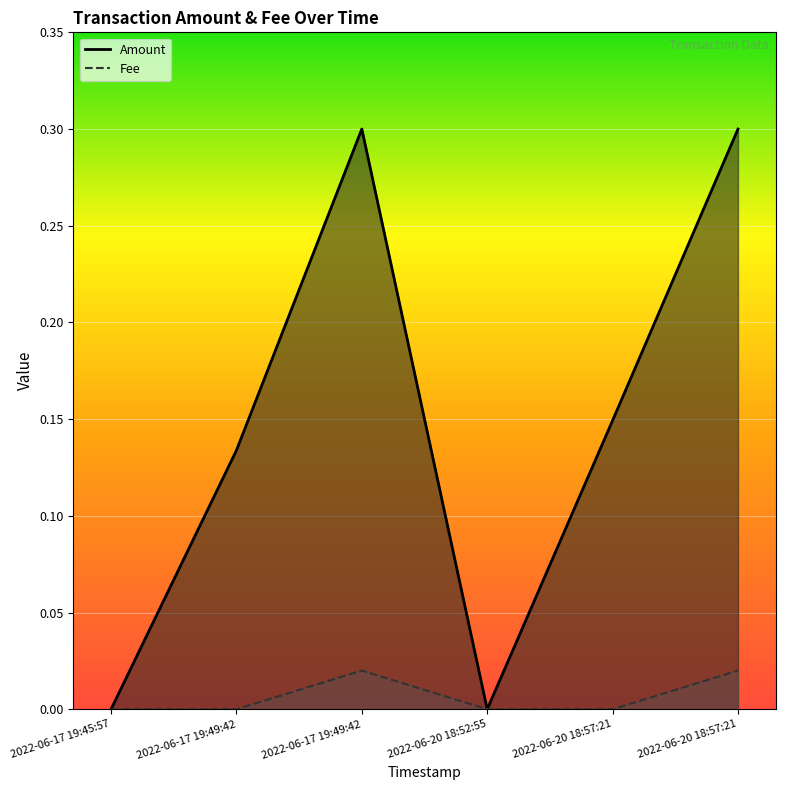

Reading left to right, list all the values displayed in this chart.

Amount: 0.0	0.1	0.3	0.0	0.1	0.3
Fee: 0.0	0.0	0.0	0.0	0.0	0.0